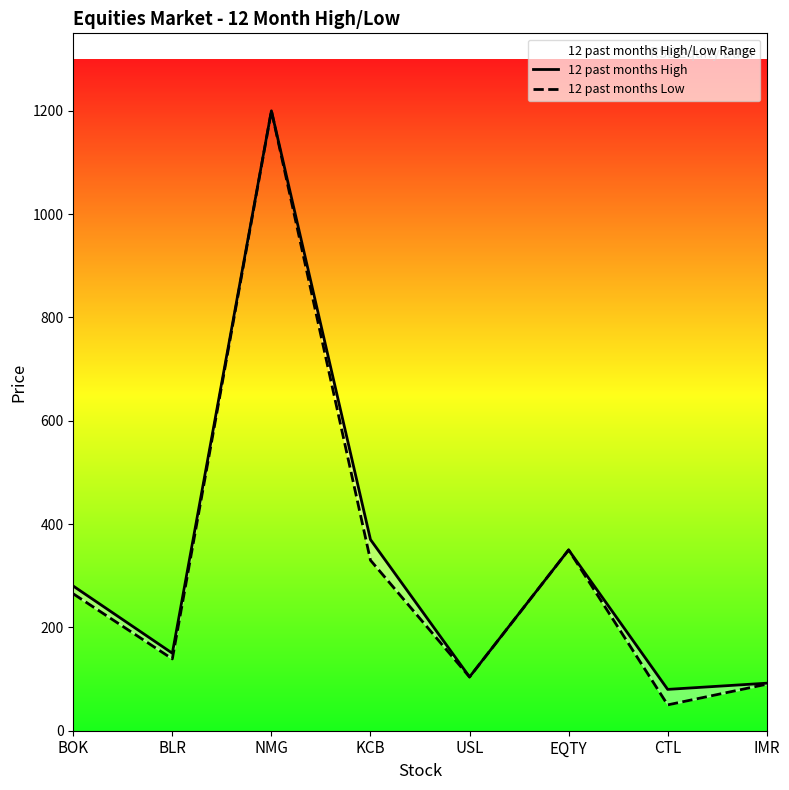

The 12 past months Low series shows 1200 at NMG. True or false?

True